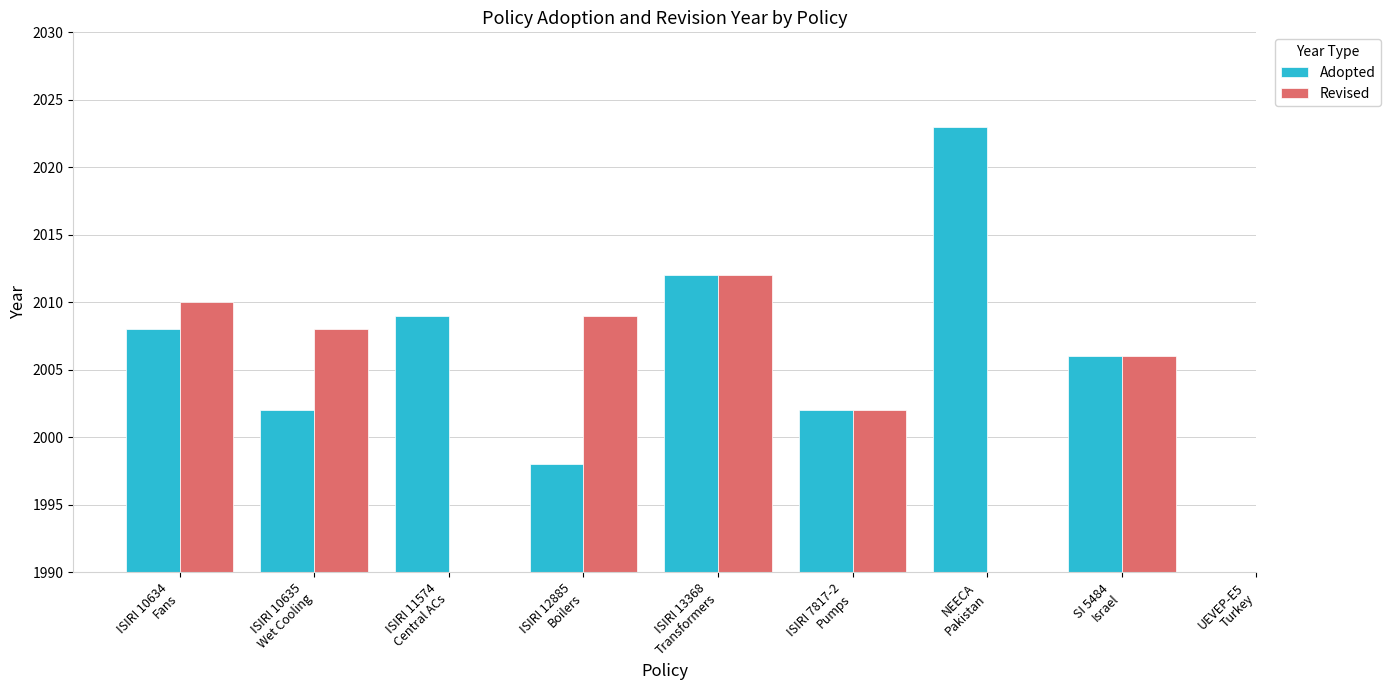

At which label does Adopted reach its peak?

NEECA
Pakistan